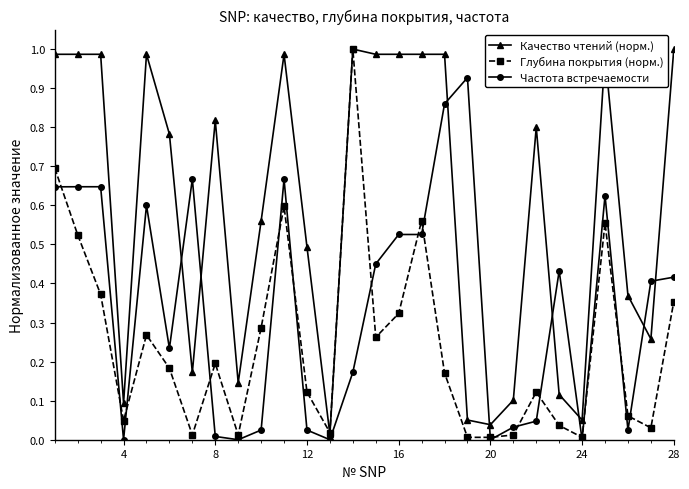

What are all the series names shown in the legend?

Качество чтений (норм.), Глубина покрытия (норм.), Частота встречаемости